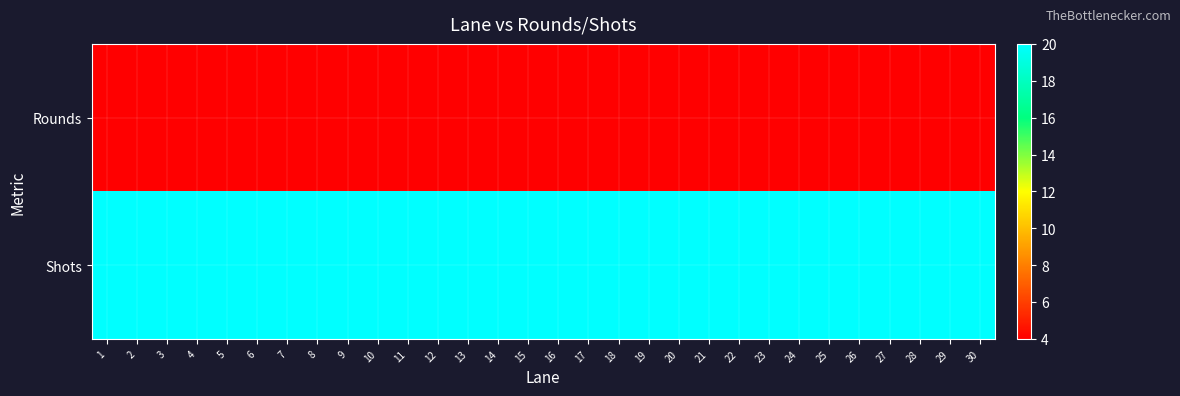

Reading left to right, list all the values displayed in this chart.

Rounds: 1=4	2=4	3=4	4=4	5=4	6=4	7=4	8=4	9=4	10=4	11=4	12=4	13=4	14=4	15=4	16=4	17=4	18=4	19=4	20=4	21=4	22=4	23=4	24=4	25=4	26=4	27=4	28=4	29=4	30=4
Shots: 1=20	2=20	3=20	4=20	5=20	6=20	7=20	8=20	9=20	10=20	11=20	12=20	13=20	14=20	15=20	16=20	17=20	18=20	19=20	20=20	21=20	22=20	23=20	24=20	25=20	26=20	27=20	28=20	29=20	30=20